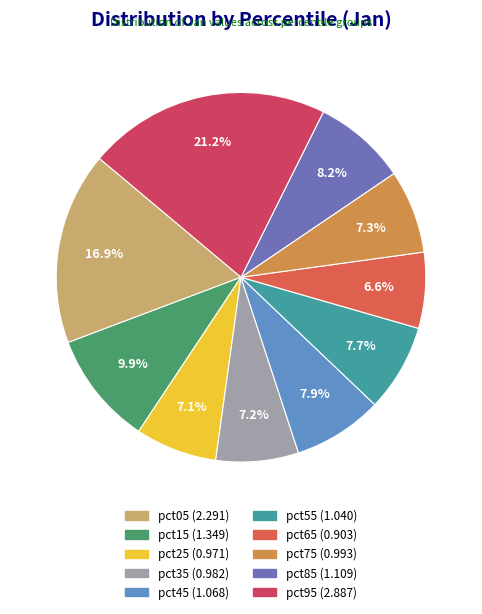

Is it true that pct45 is 17% of the pie?

False